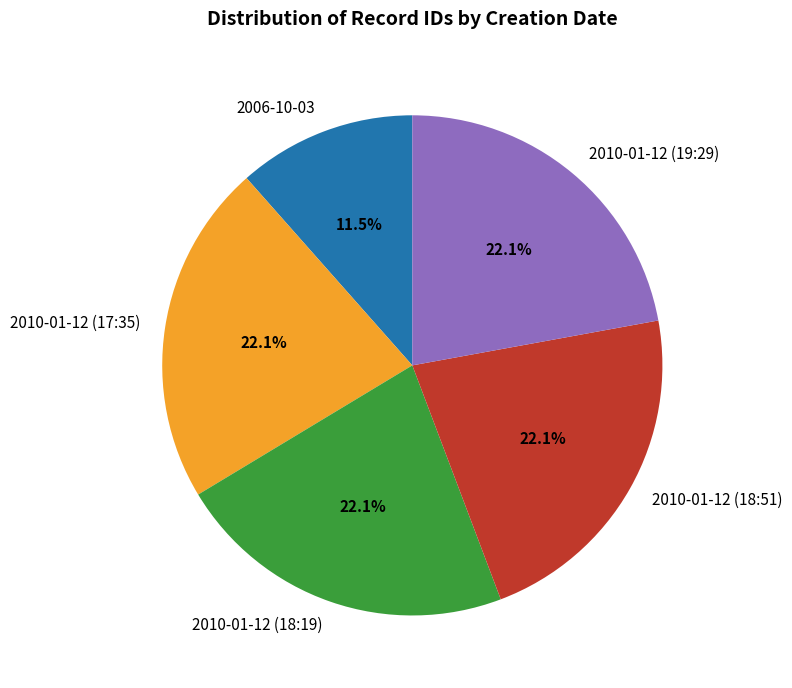

What is the smallest slice in the pie chart?

2006-10-03